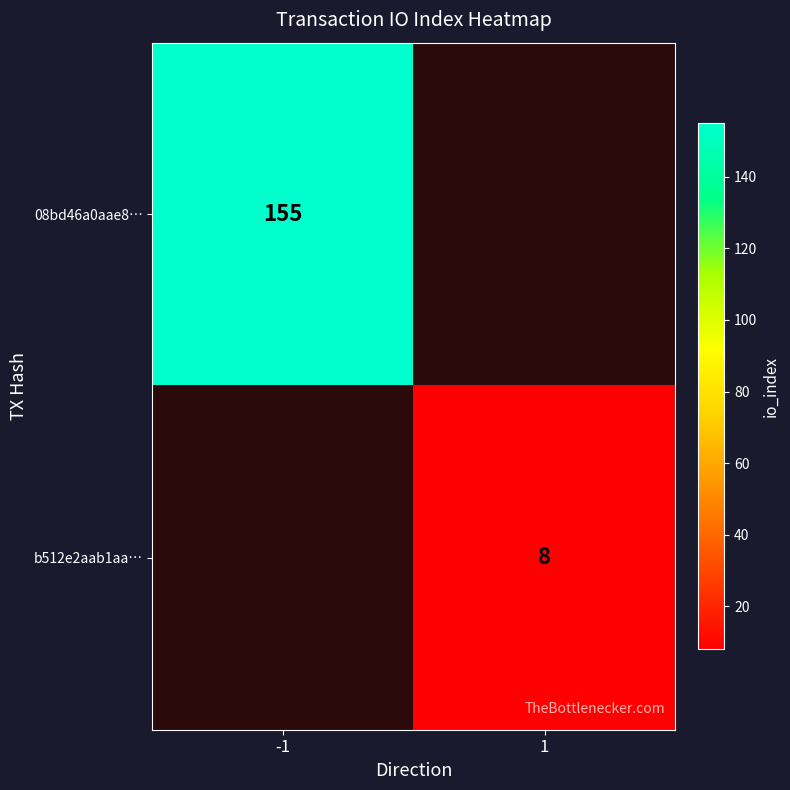

Count the number of data series in this chart.

2